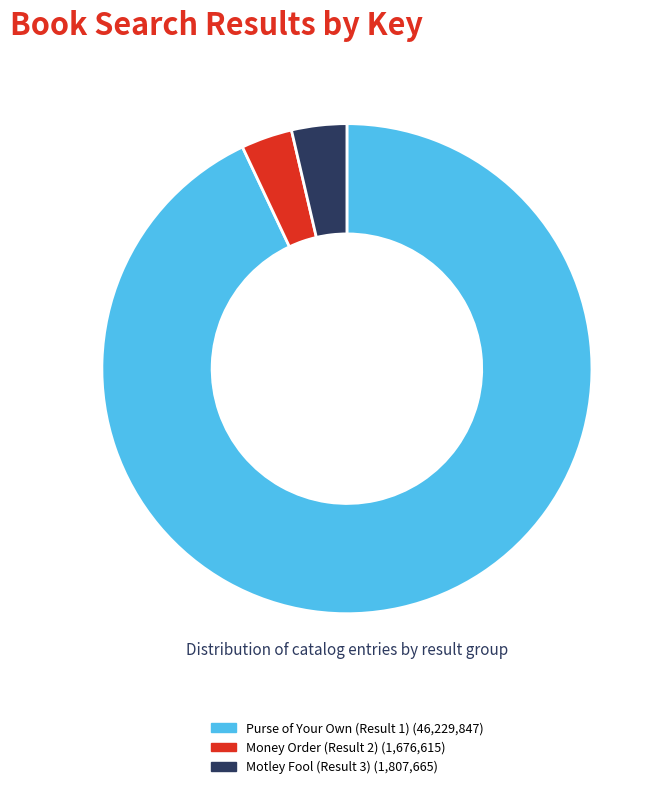

What is the change in value from Purse of Your Own (Result 1) to Motley Fool (Result 3)?

-44422182